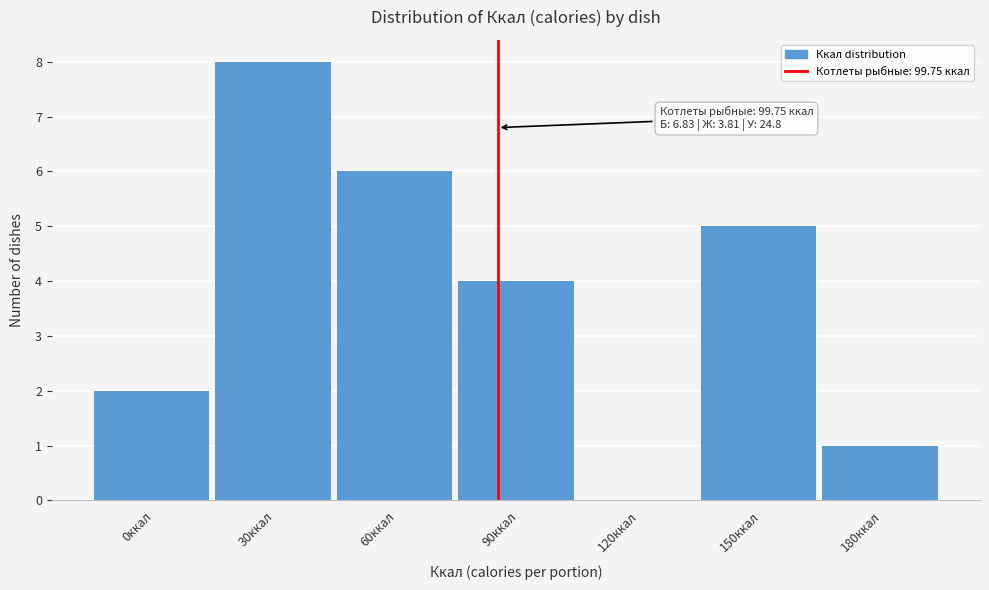

Reading left to right, what are all the values shown in this chart?

0ккал=2	30ккал=8	60ккал=6	90ккал=4	120ккал=0	150ккал=5	180ккал=1